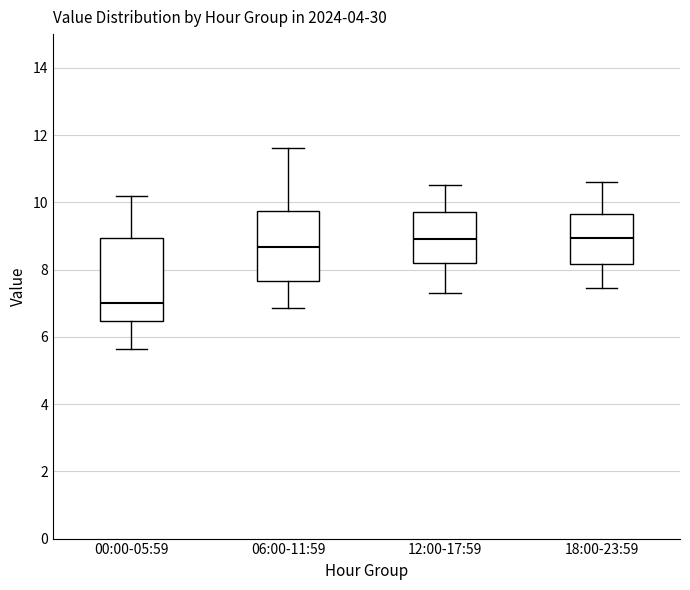

Reading left to right, transcribe this box plot: for each box, give where its median line is, the range the box spans, and where its two whiskers end, as read against the y-axis. The values are not printed on the chart, so give them approximately, as read against the axis.

00:00-05:59: median 7.0, box 6.4 to 9.0, whiskers 5.6 to 10.2
06:00-11:59: median 8.6, box 7.6 to 9.8, whiskers 6.8 to 11.6
12:00-17:59: median 9.0, box 8.2 to 9.8, whiskers 7.4 to 10.6
18:00-23:59: median 9.0, box 8.2 to 9.6, whiskers 7.4 to 10.6